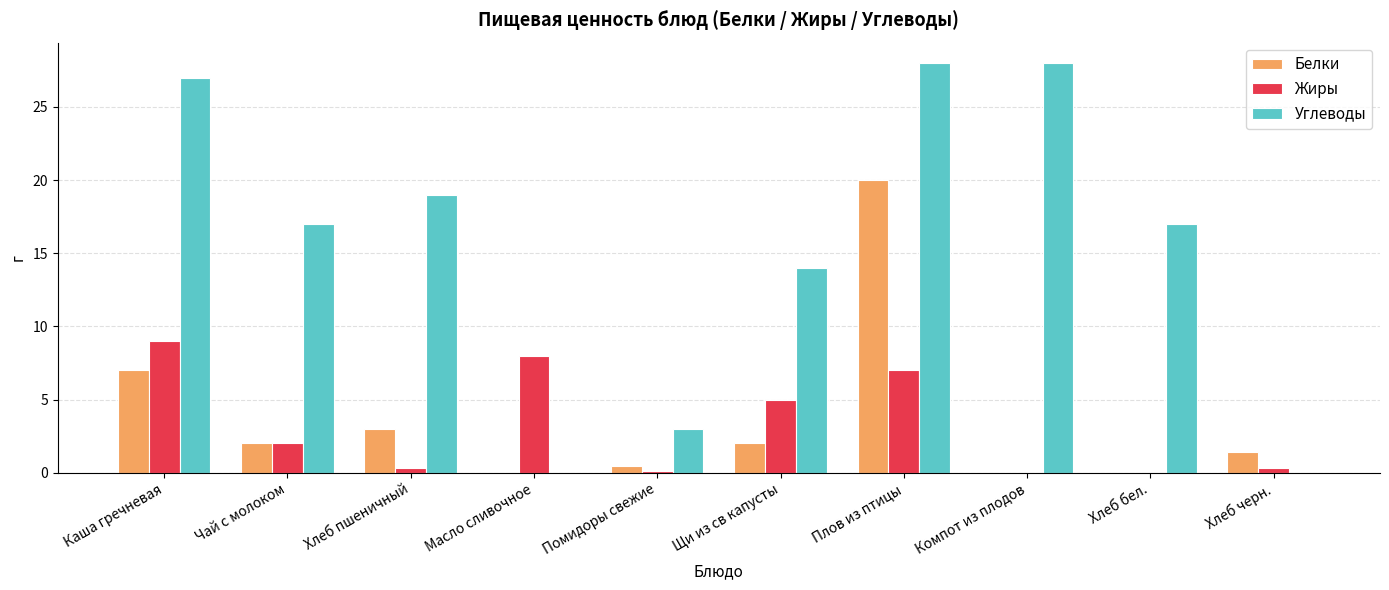

Where is Белки nearest to the value 10?

Каша гречневая